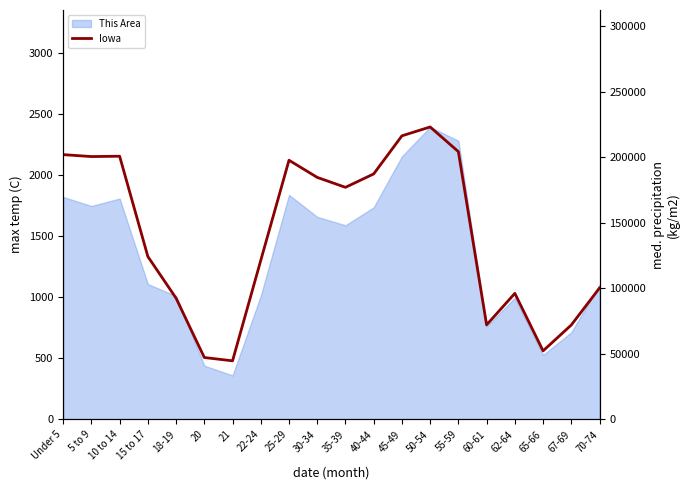

How many values exceed 177148?

9